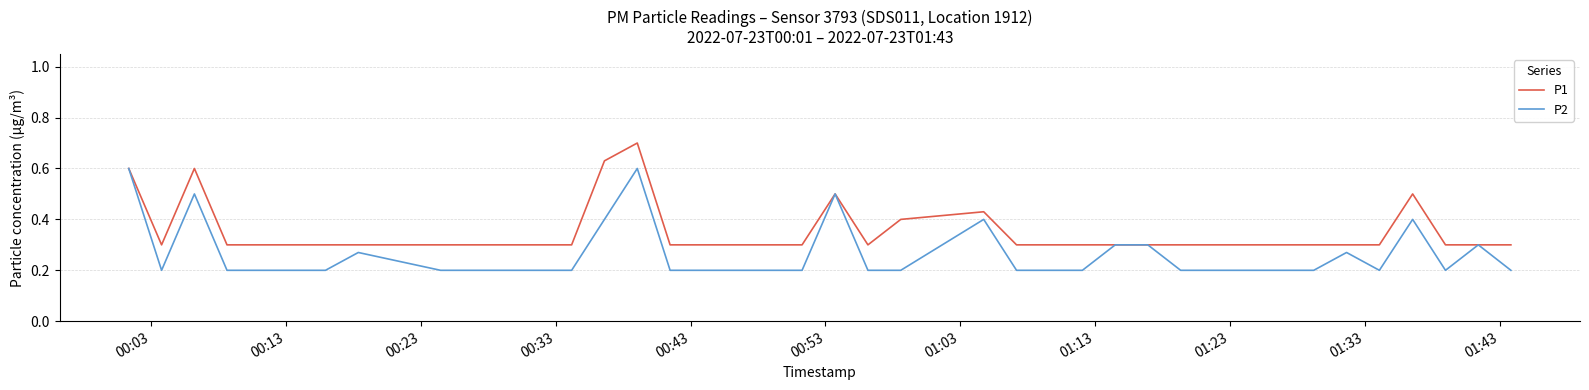

List the series in order of their overall mean, lowest first.

P2, P1